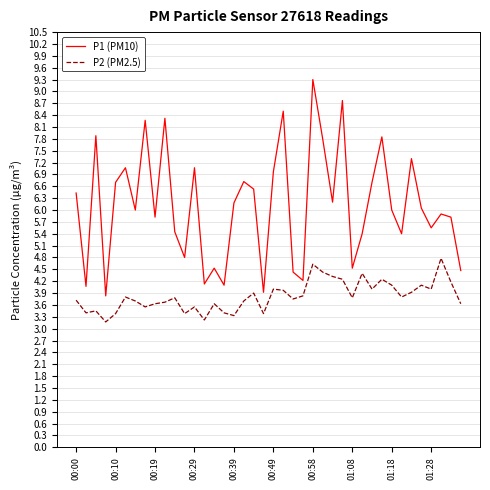

What is the lowest value of the P2 (PM2.5) series?

3.2